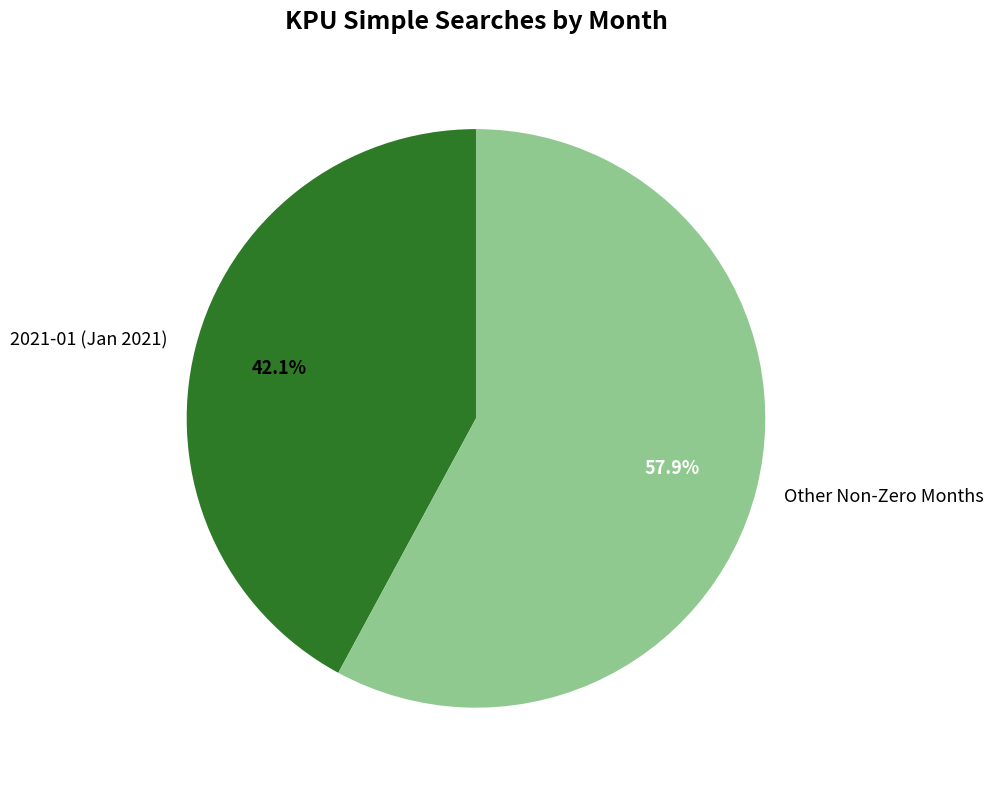

What is the total percentage of 2021-01 (Jan 2021) and Other Non-Zero Months?

100.0%